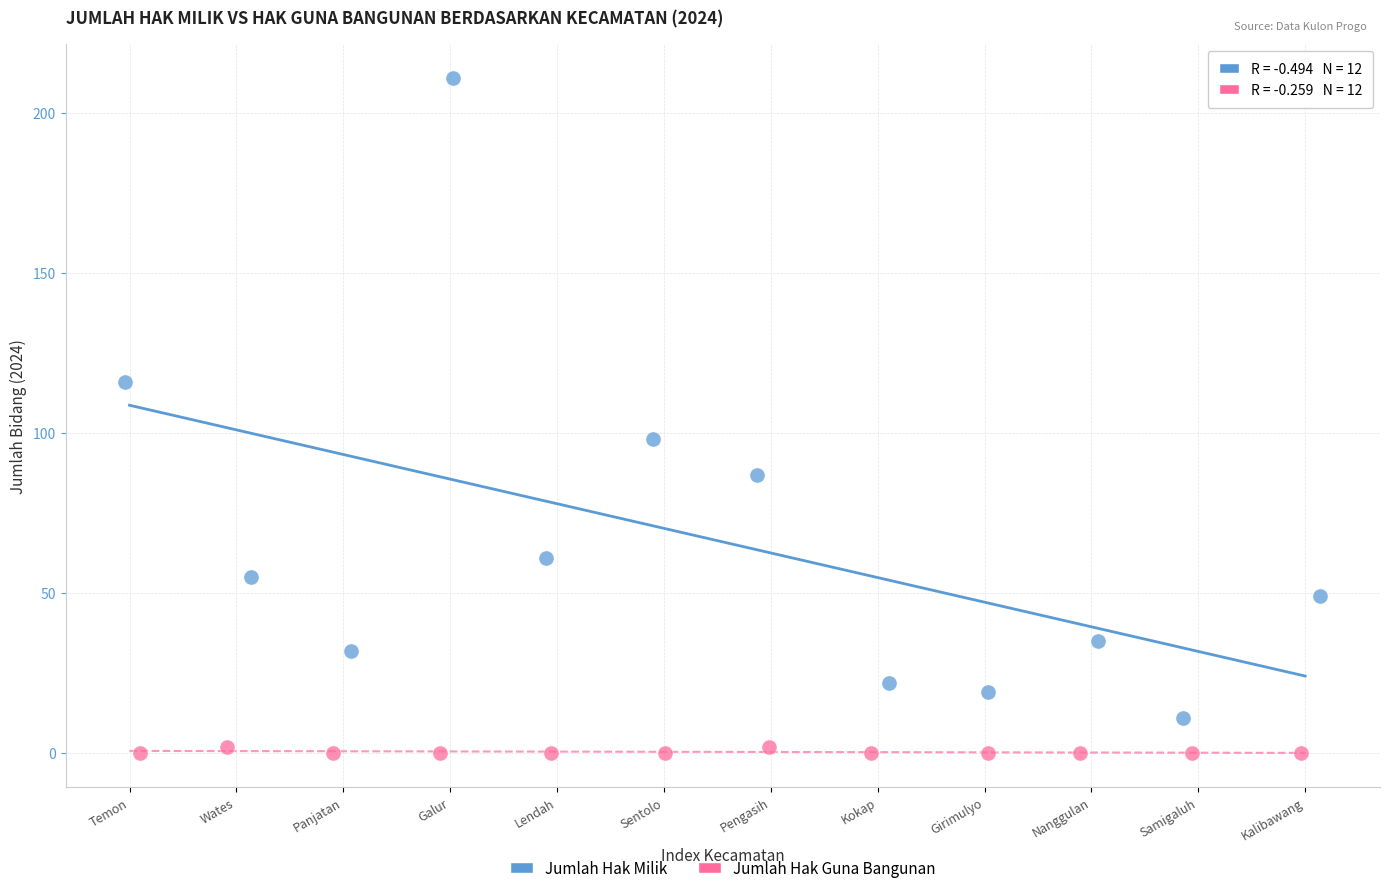

Which series reaches the maximum Y coordinate?

Jumlah Hak Milik